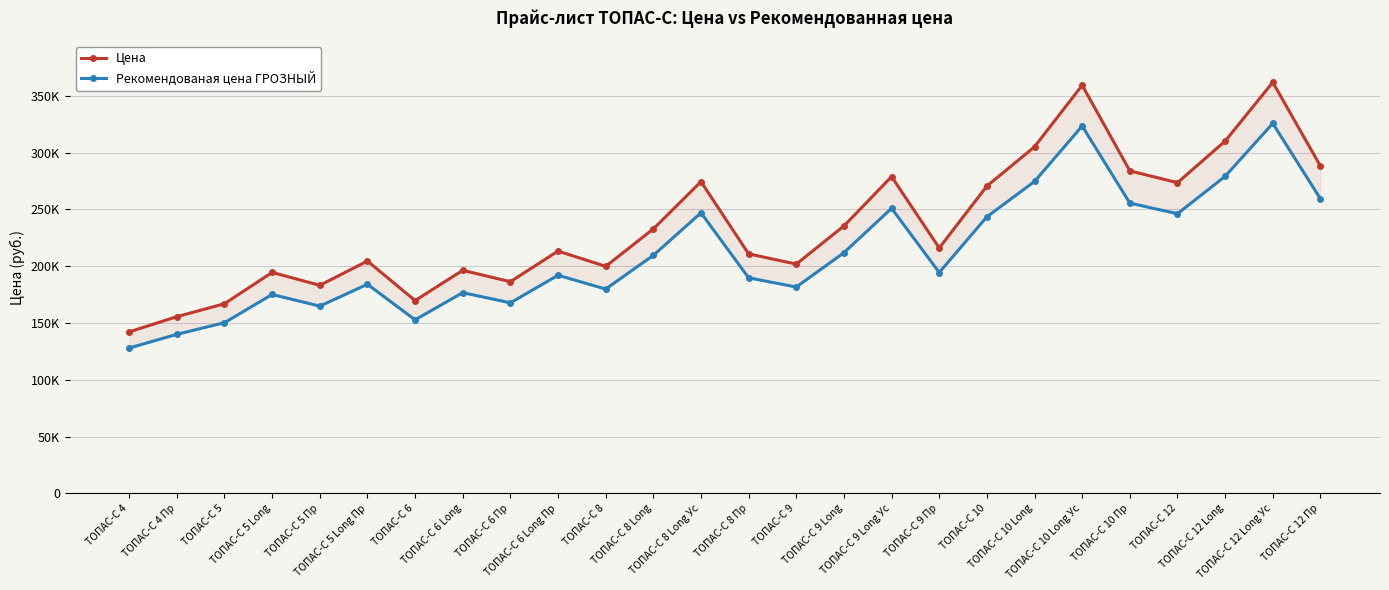

Reading left to right, list all the values displayed in this chart.

Цена: 142200	155600	167000	194600	183200	204600	169800	196400	186400	213400	199900	232900	274500	210900	201900	235500	278900	216100	270600	305200	359400	284000	273600	310200	362000	288200
Рекомендованая цена ГРОЗНЫЙ: 127980	140040	150300	175140	164880	184140	152820	176760	167760	192060	179910	209610	247050	189810	181710	211950	251010	194490	243540	274680	323460	255600	246240	279180	325800	259380